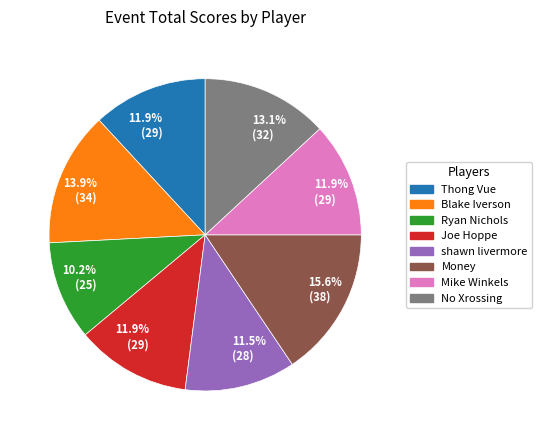

Is there a majority slice in this chart?

No